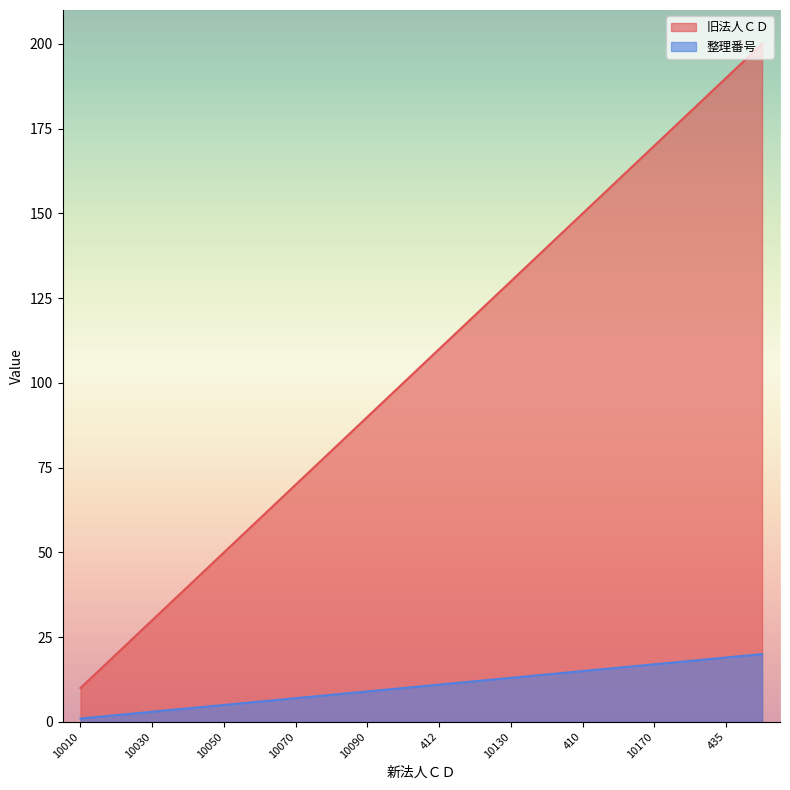

What are all the series names shown in the legend?

旧法人ＣＤ, 整理番号